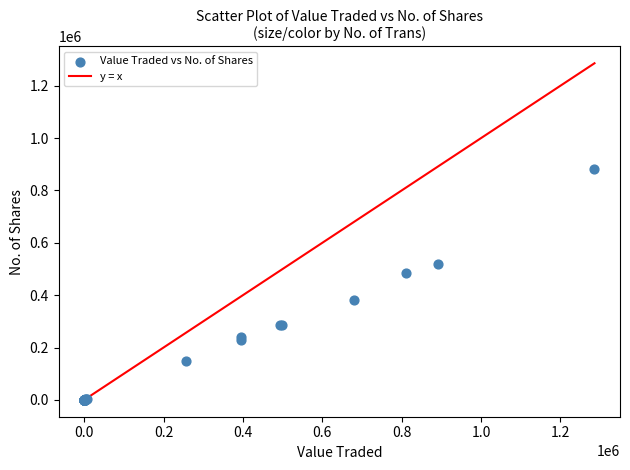

What Y value in the scatter plot is closest to 440288?

483124